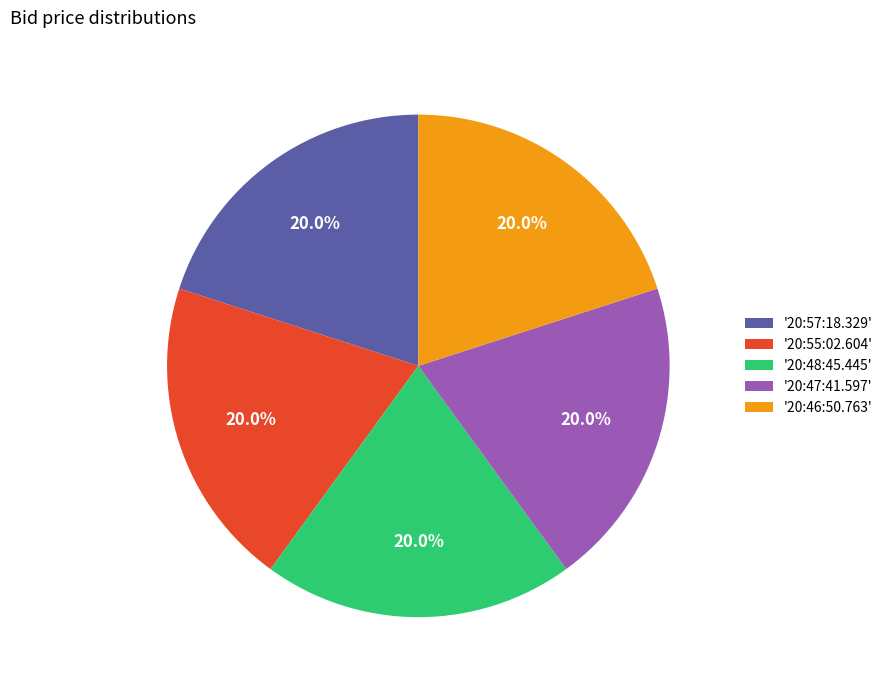

Approximately how many times larger is the value at '20:57:18.329' compared to '20:46:50.763'?

1.0